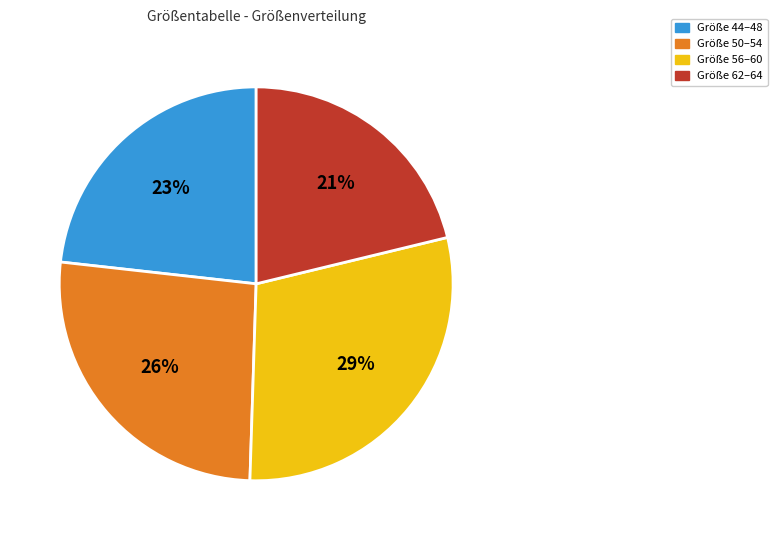

Is the sum of Größe 50–54 and Größe 44–48 greater than half?

No